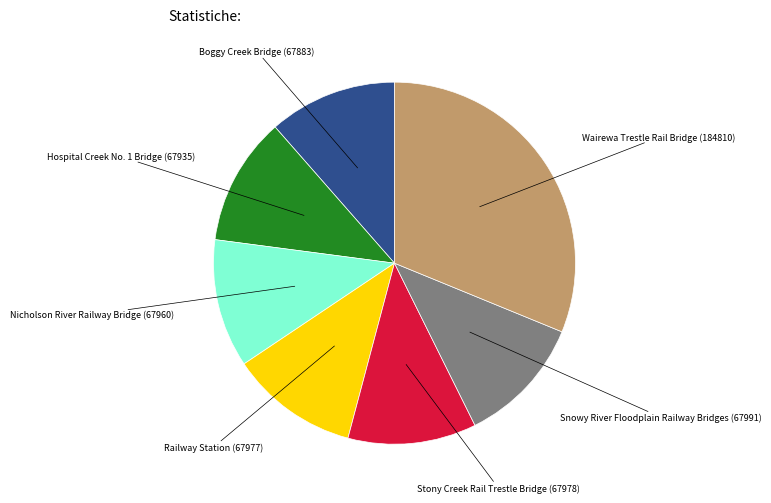

Does any single category account for the majority?

No